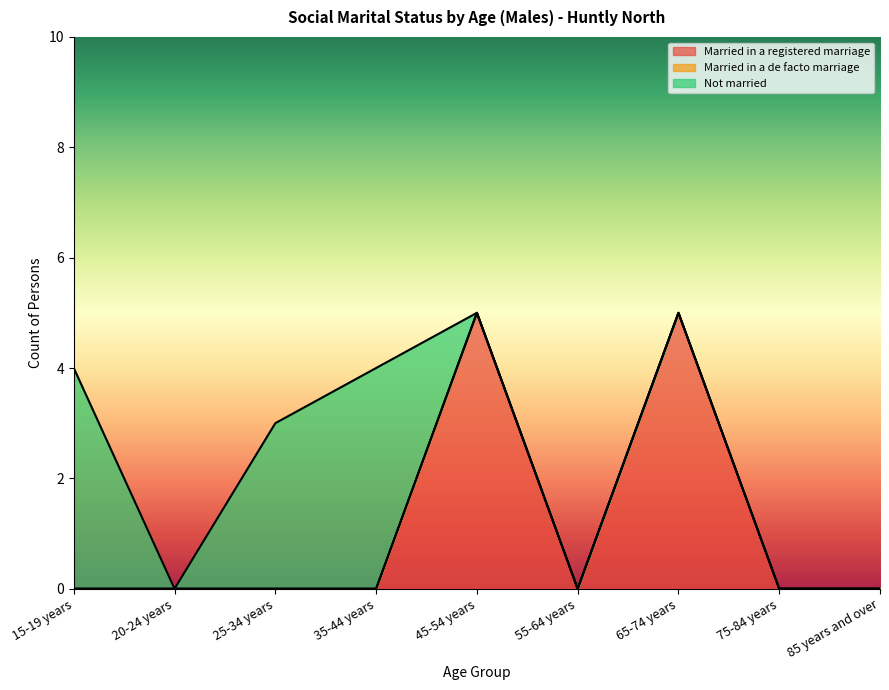

True or false: Married in a registered marriage has a value of 9 at 45-54 years.

False